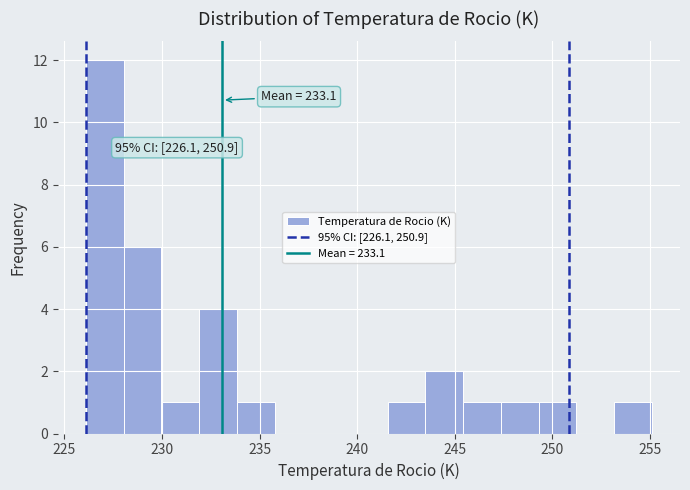

Around what value on the x-axis is the tallest bar? Give the approximate position of its centre, as read against the axis.

227.0